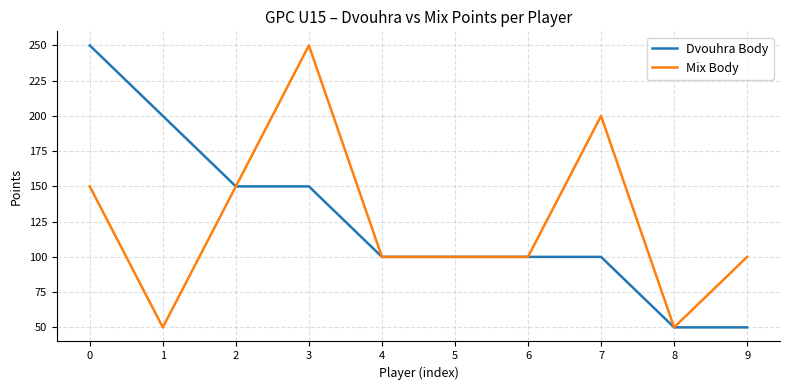

How many categories are shown in the chart?

10